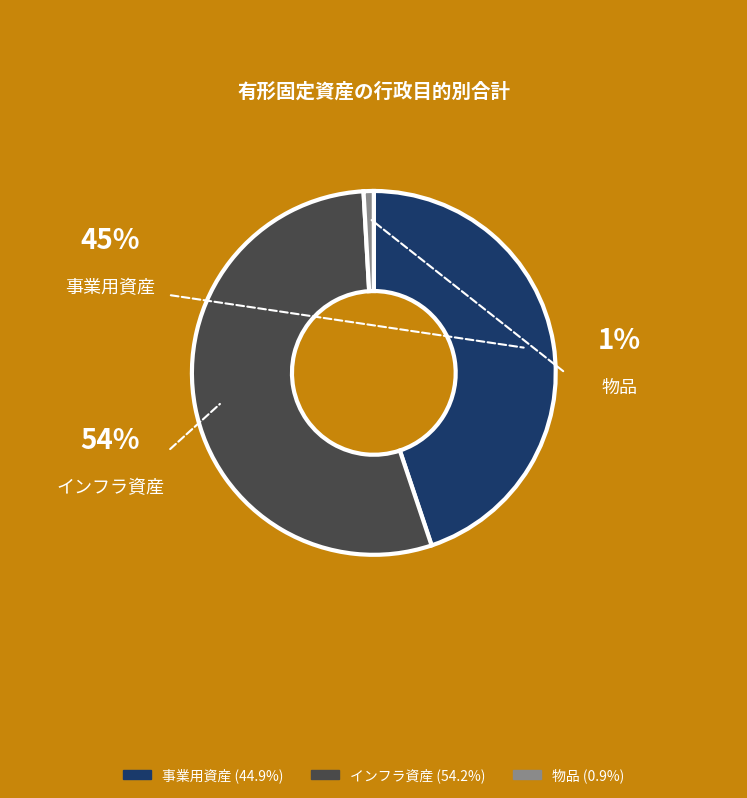

Does 物品 represent more than half of the total?

No